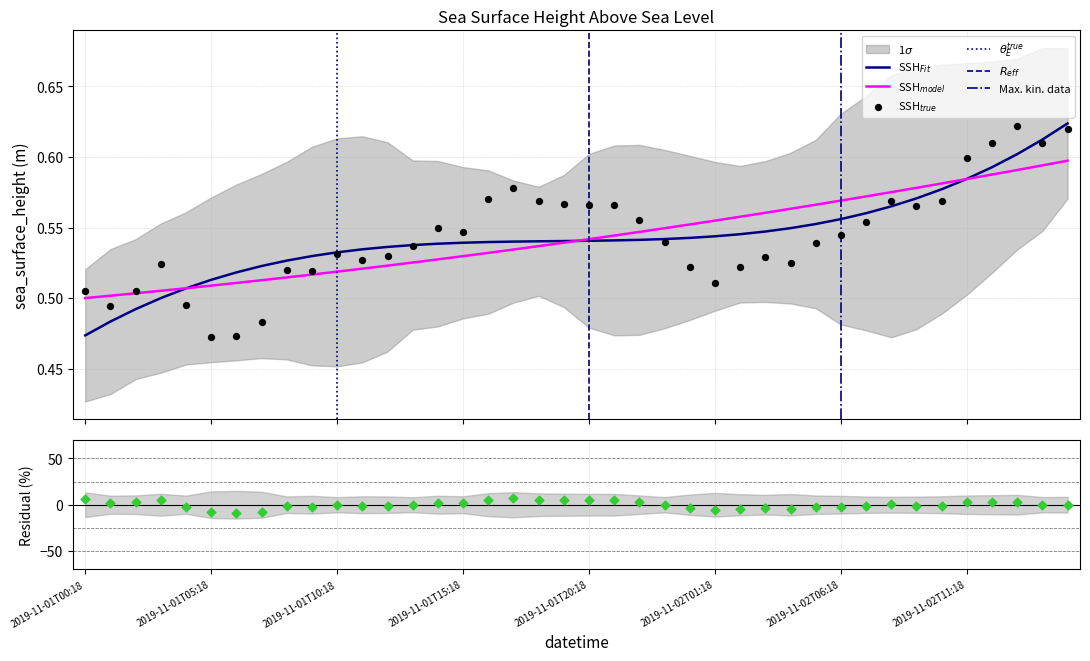

Which has a higher value, 2019-11-02T14:18 or 2019-11-02T13:18?

2019-11-02T13:18